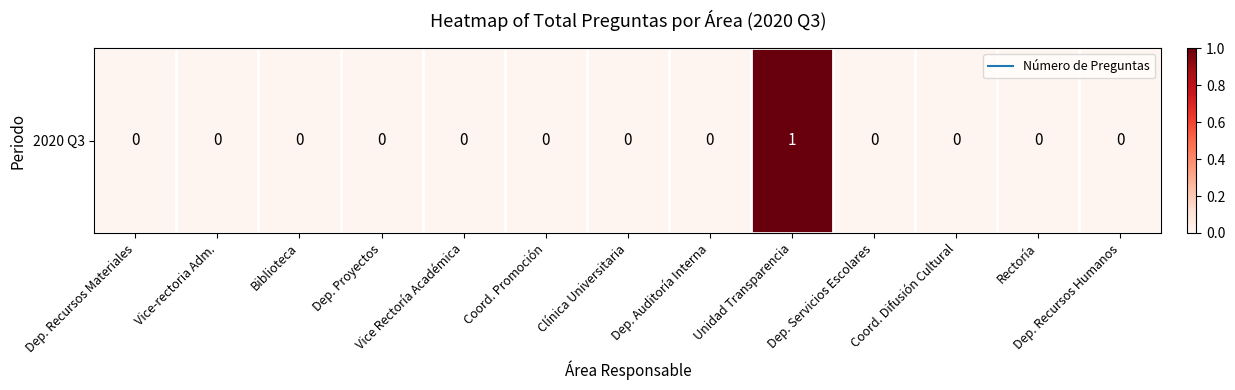

How many values are above zero?

1